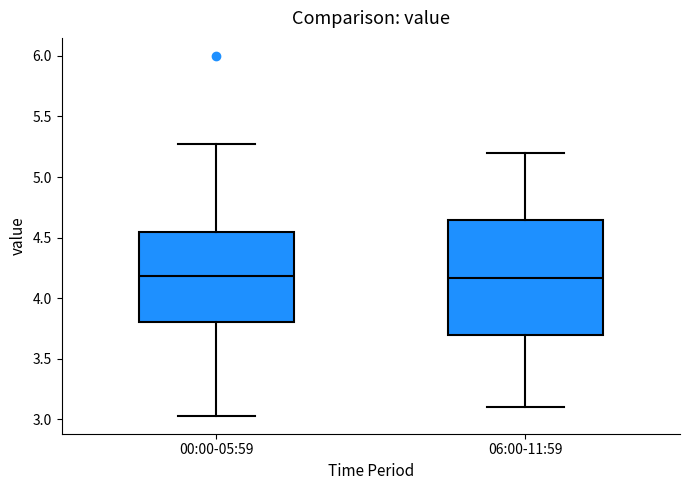

Reading left to right, transcribe this box plot: for each box, give where its median line is, the range the box spans, and where its two whiskers end, as read against the y-axis. The values are not printed on the chart, so give them approximately, as read against the axis.

00:00-05:59: median 4.20, box 3.80 to 4.55, whiskers 3.05 to 5.25
06:00-11:59: median 4.15, box 3.70 to 4.65, whiskers 3.10 to 5.20